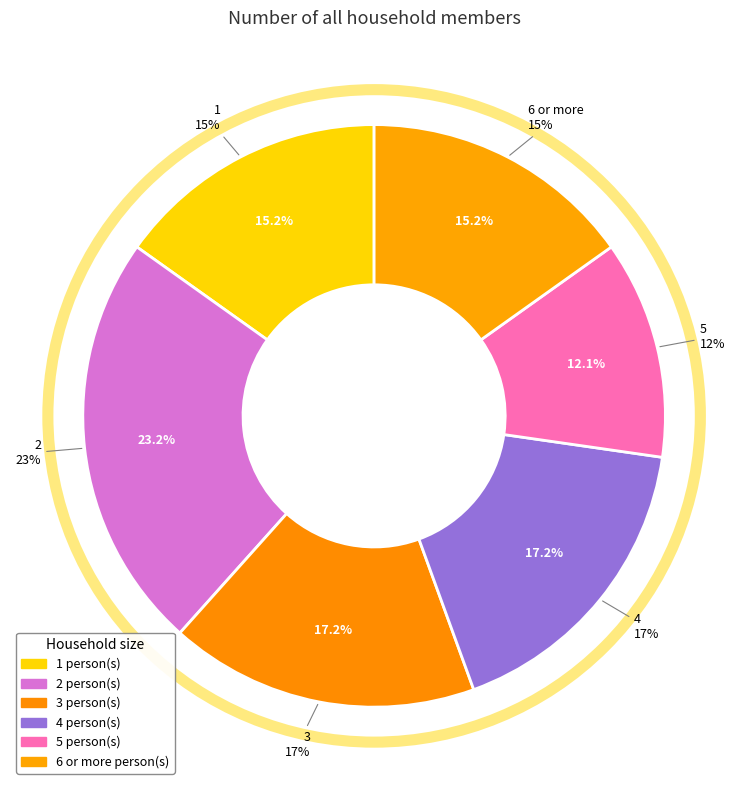

The 3 slice represents 17% of the pie. True or false?

True